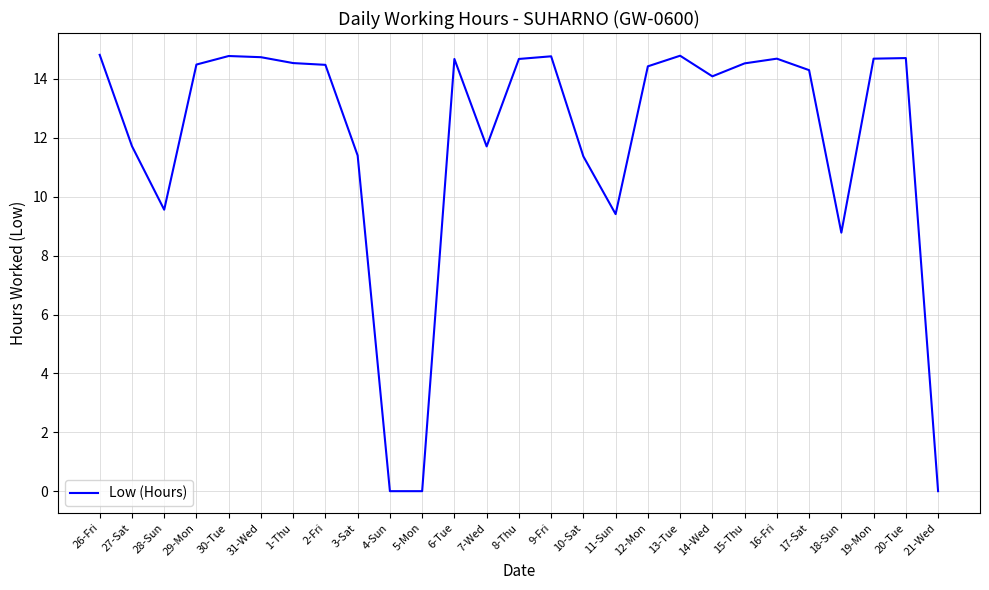

At which category does the data reach its first local valley?

28-Sun